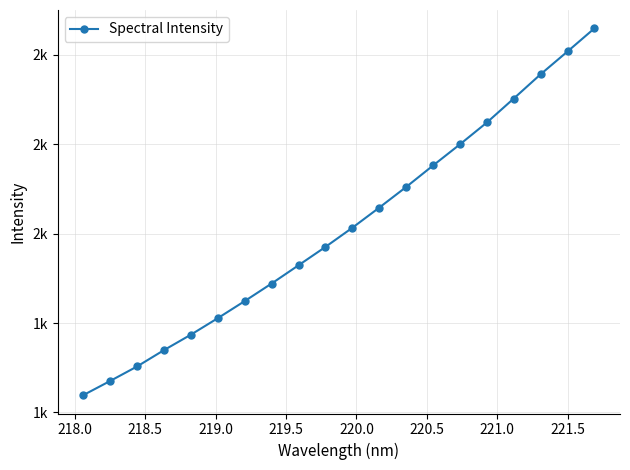

How many series are shown in this chart?

1